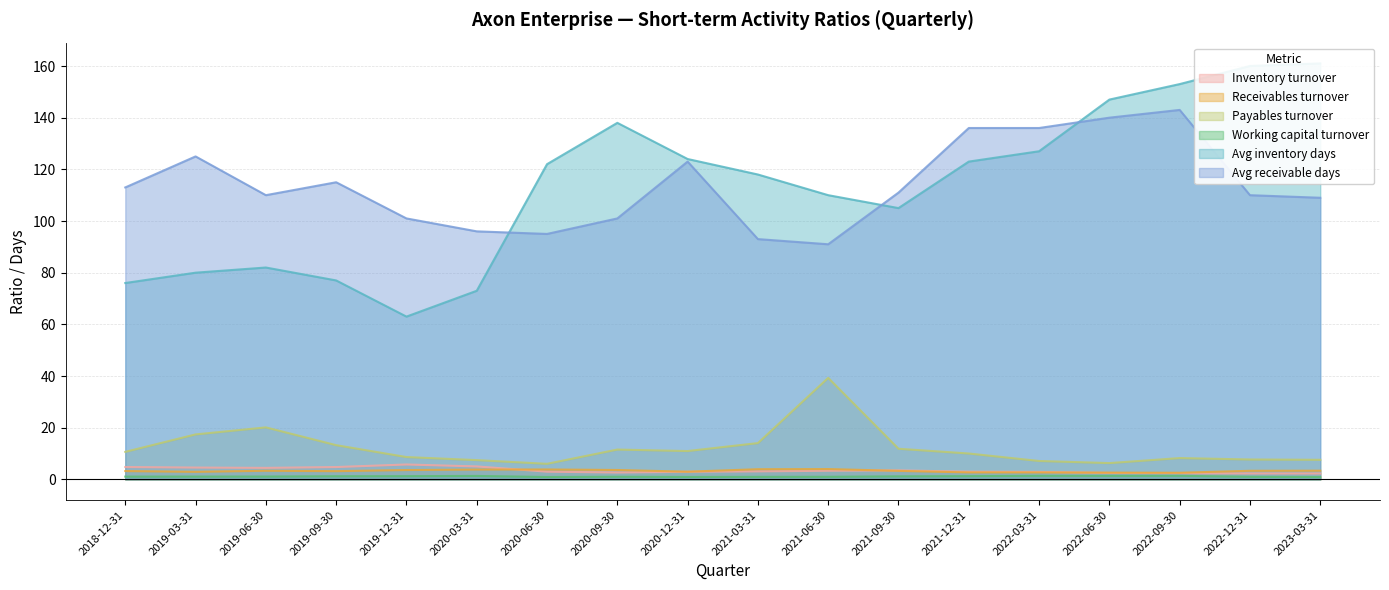

What position from the right is 2022-12-31?

2